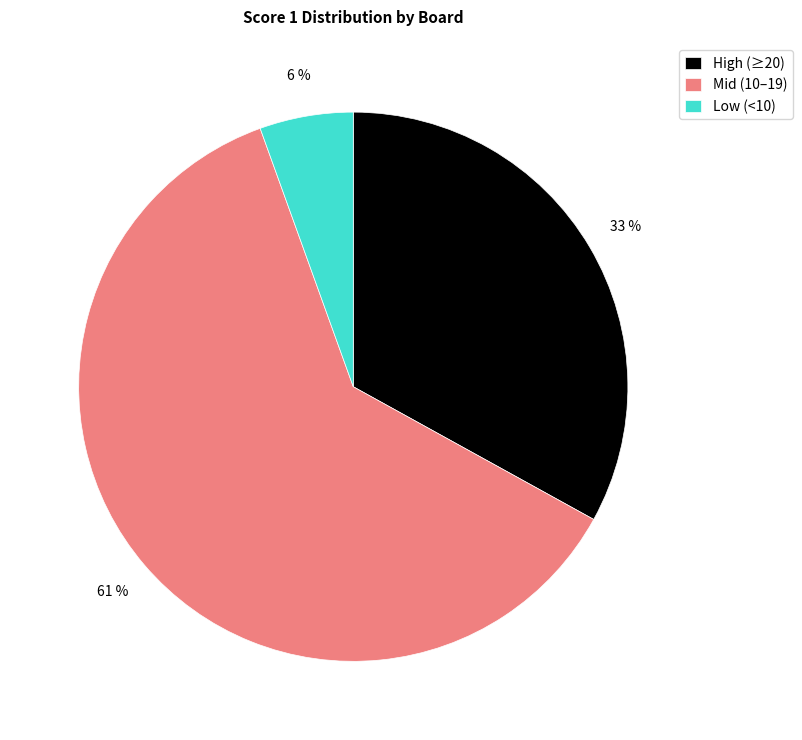

True or false: Low (<10) accounts for 6% of the total.

True